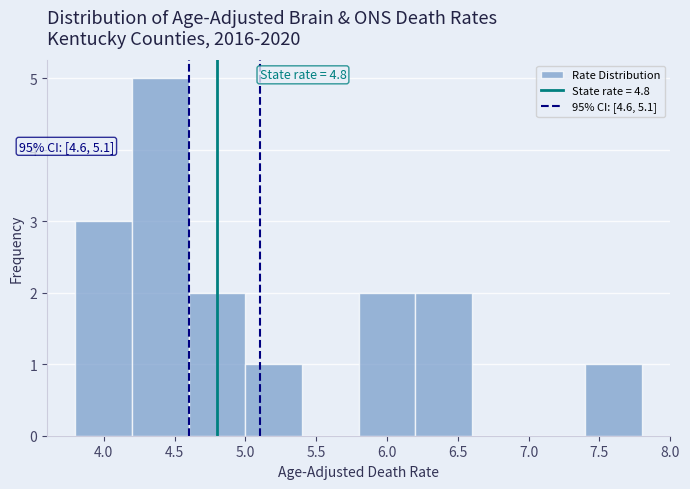

Over which range of the x-axis is the bar tallest?

4.2 to 4.6